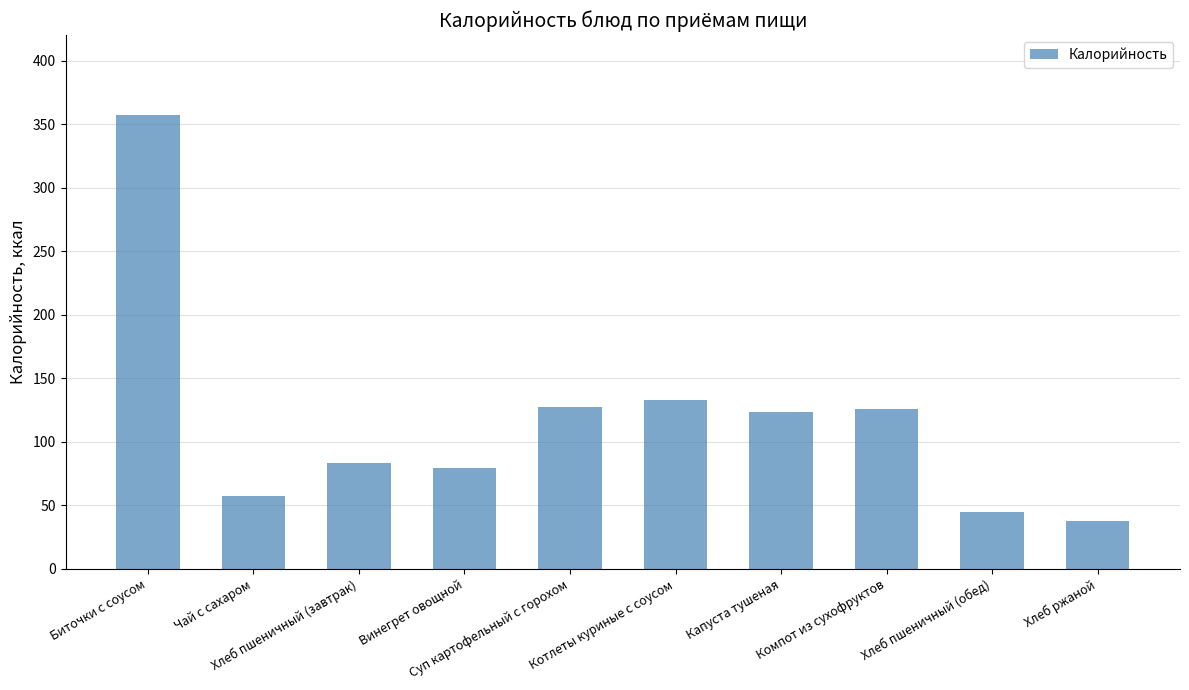

Which label corresponds to the largest value in the chart?

Биточки с соусом